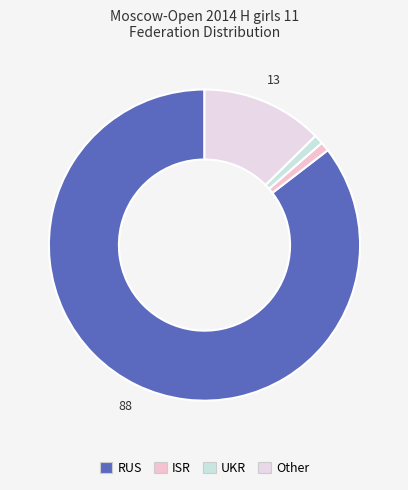

Is the sum of UKR and RUS greater than half?

Yes